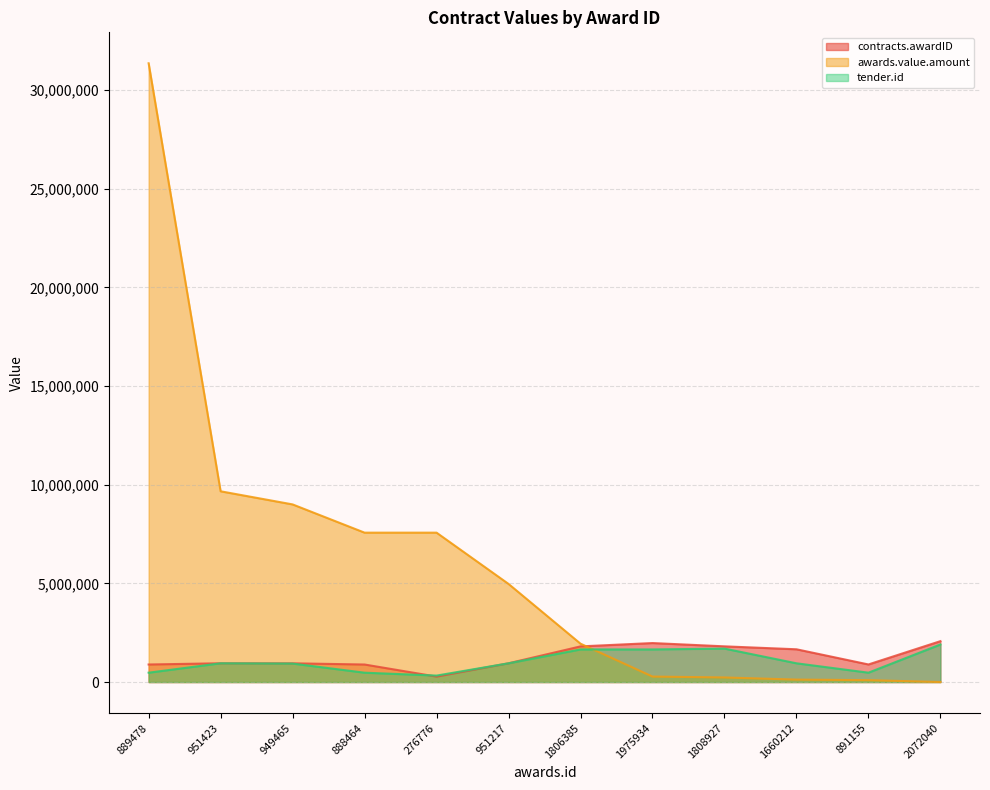

What is the approximate value of contracts.awardID at 951217?

951217.0